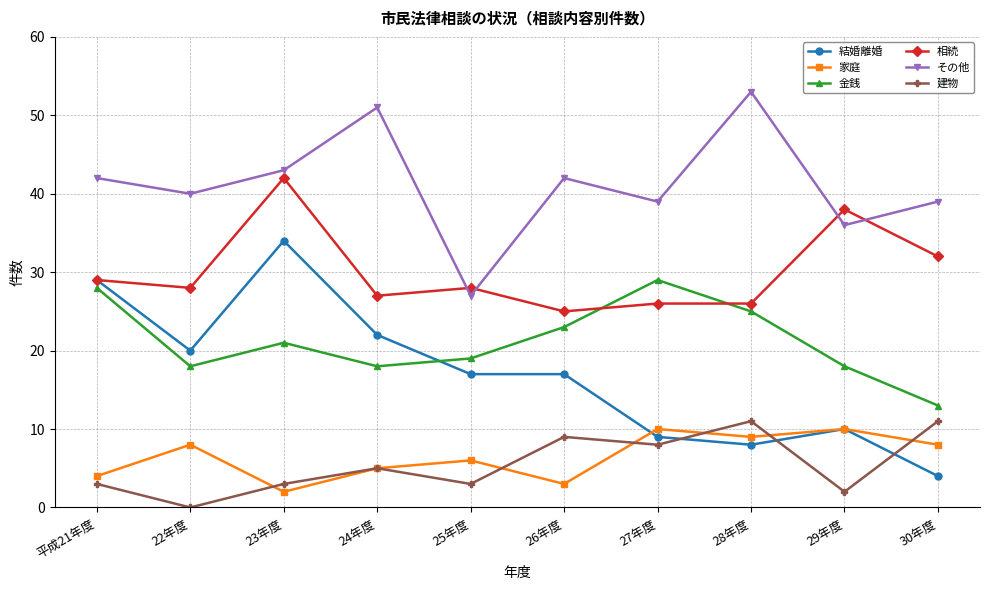

True or false: 建物 and 相続 intersect in this chart.

False